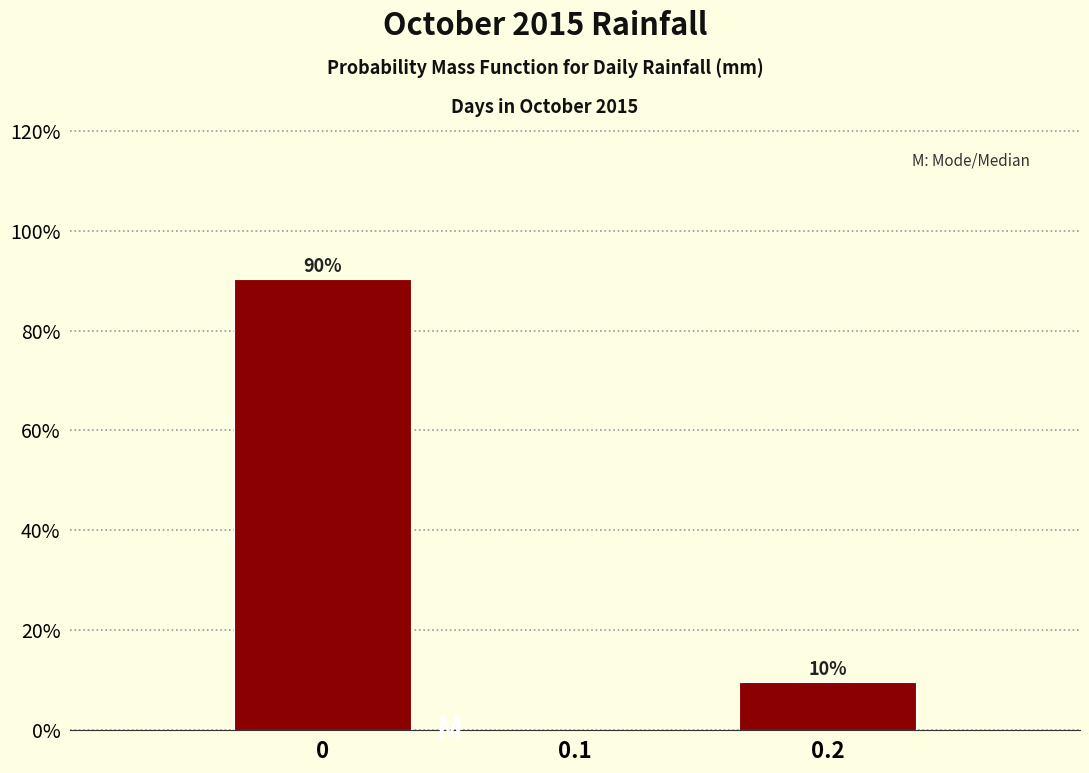

Over which range of the x-axis is the bar tallest?

-0.05 to 0.05